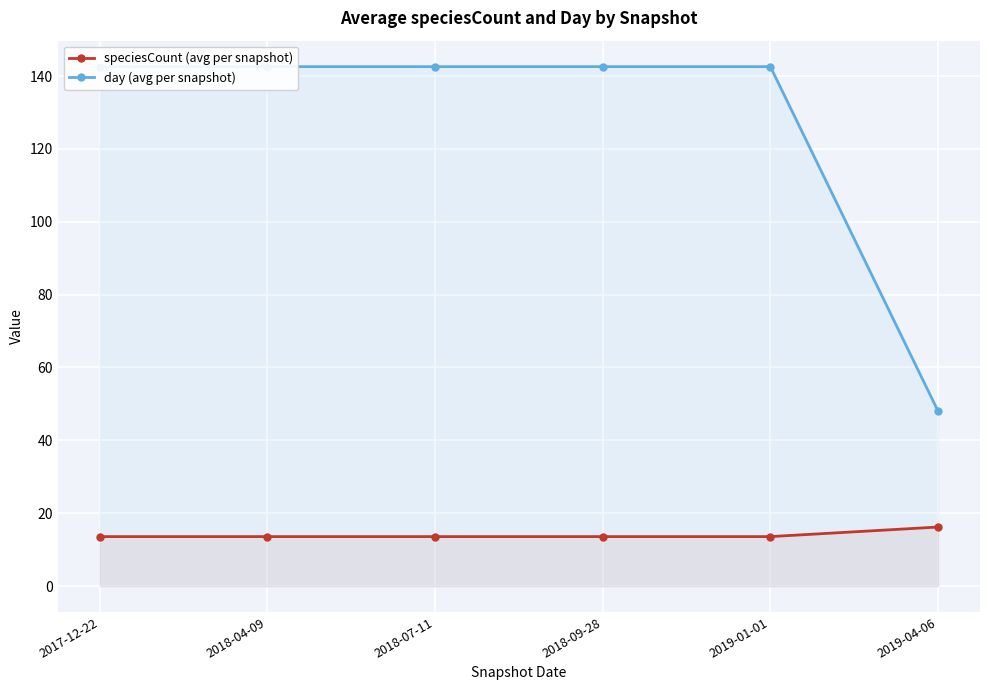

Which series has the largest total across all categories?

day (avg per snapshot)